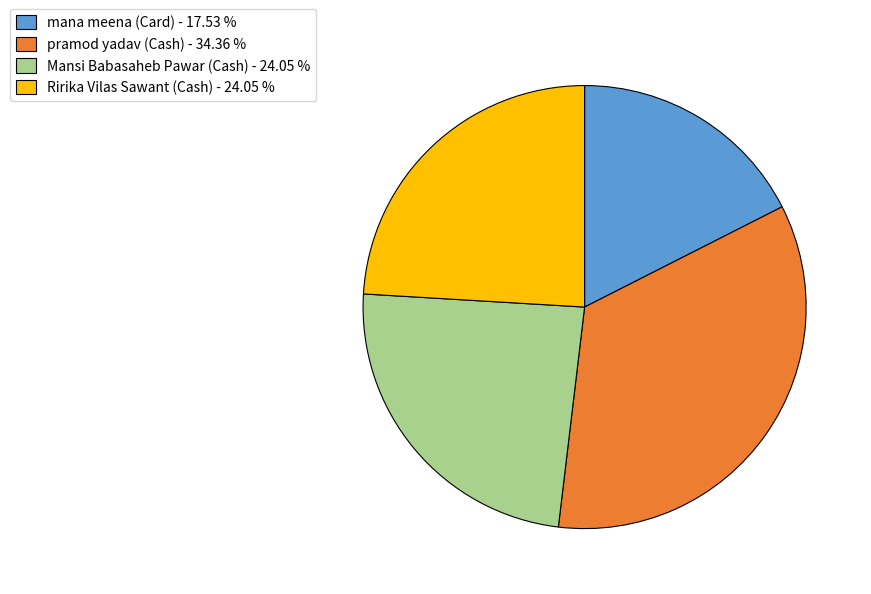

Is there a majority slice in this chart?

No